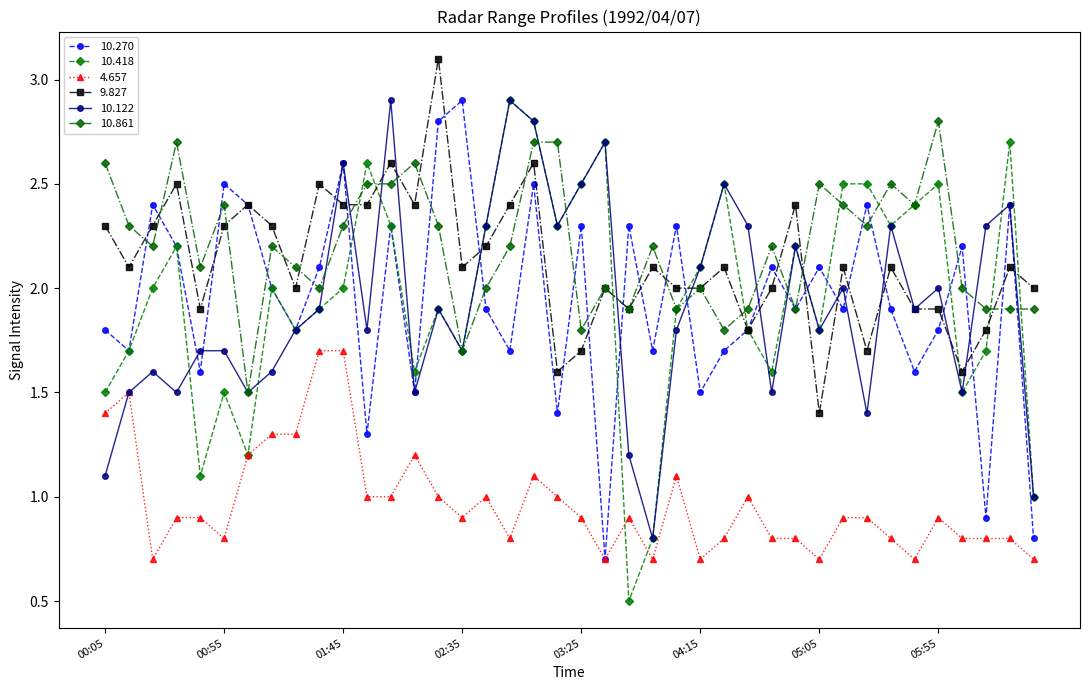

What is the maximum value for 10.418?

2.9